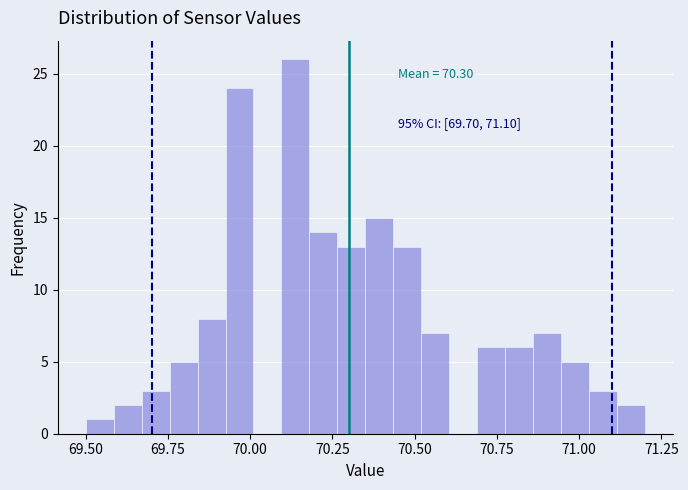

Around what value on the x-axis is the tallest bar? Give the approximate position of its centre, as read against the axis.

70.15